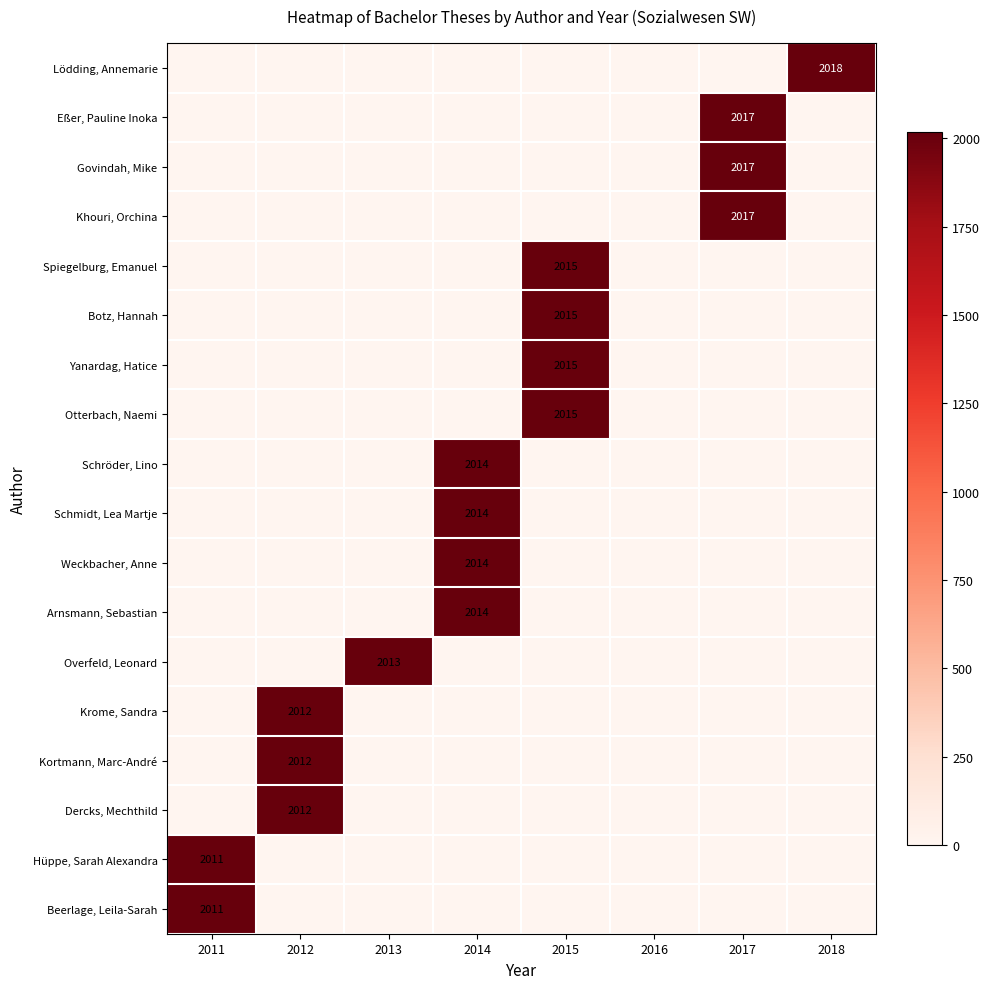

Which label corresponds to the smallest value in the chart?

2011